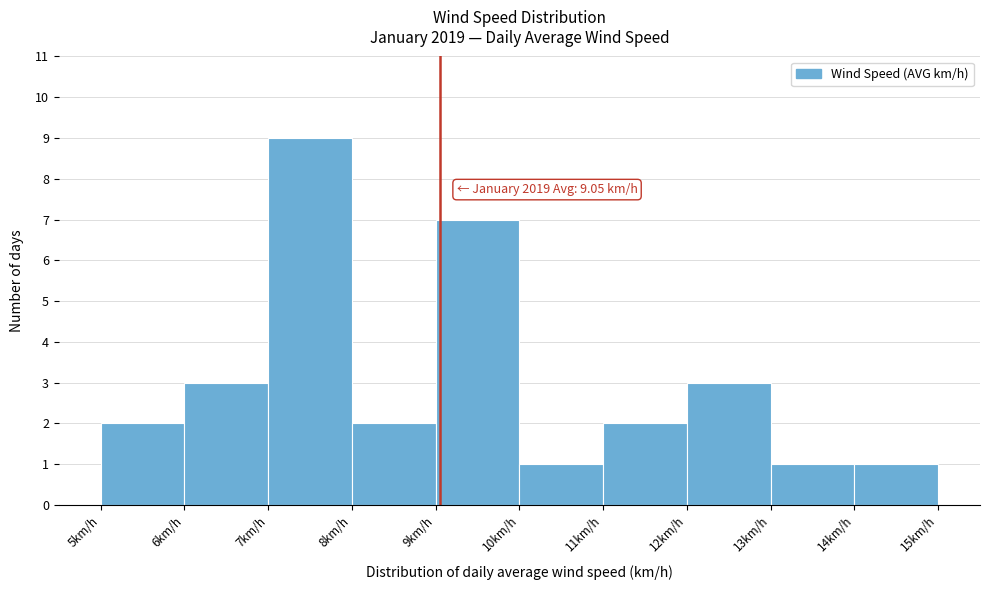

Which range on the x-axis has the tallest bar?

7 to 8